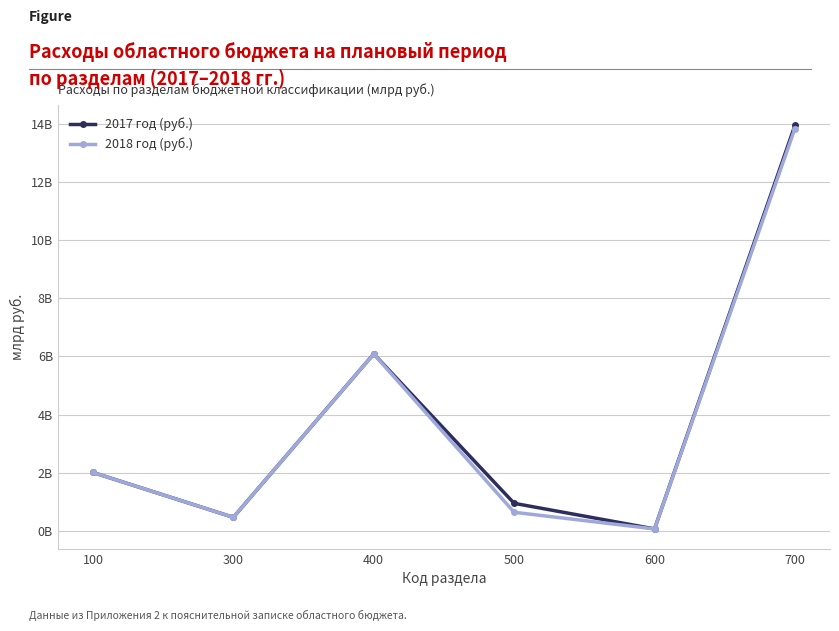

Which series has the largest range (max minus min)?

2017 год (руб.)